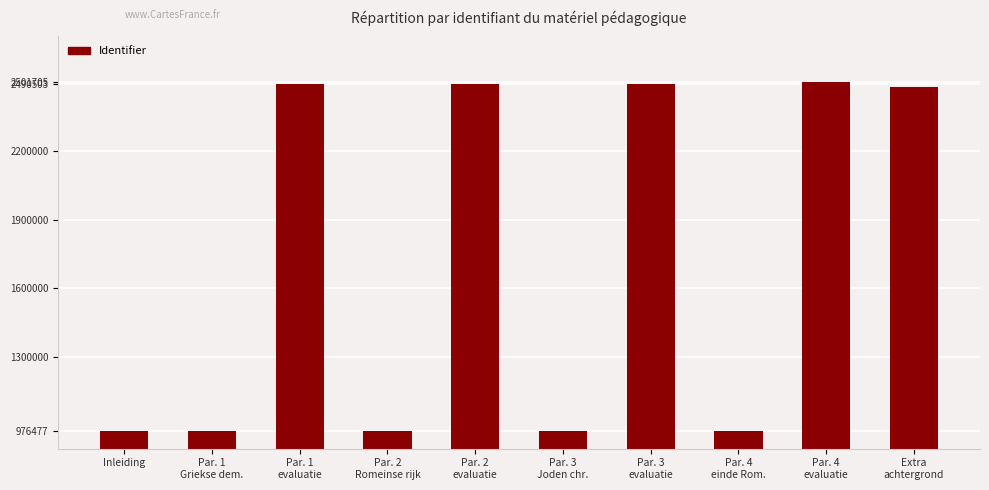

How many distinct data groups are displayed?

1